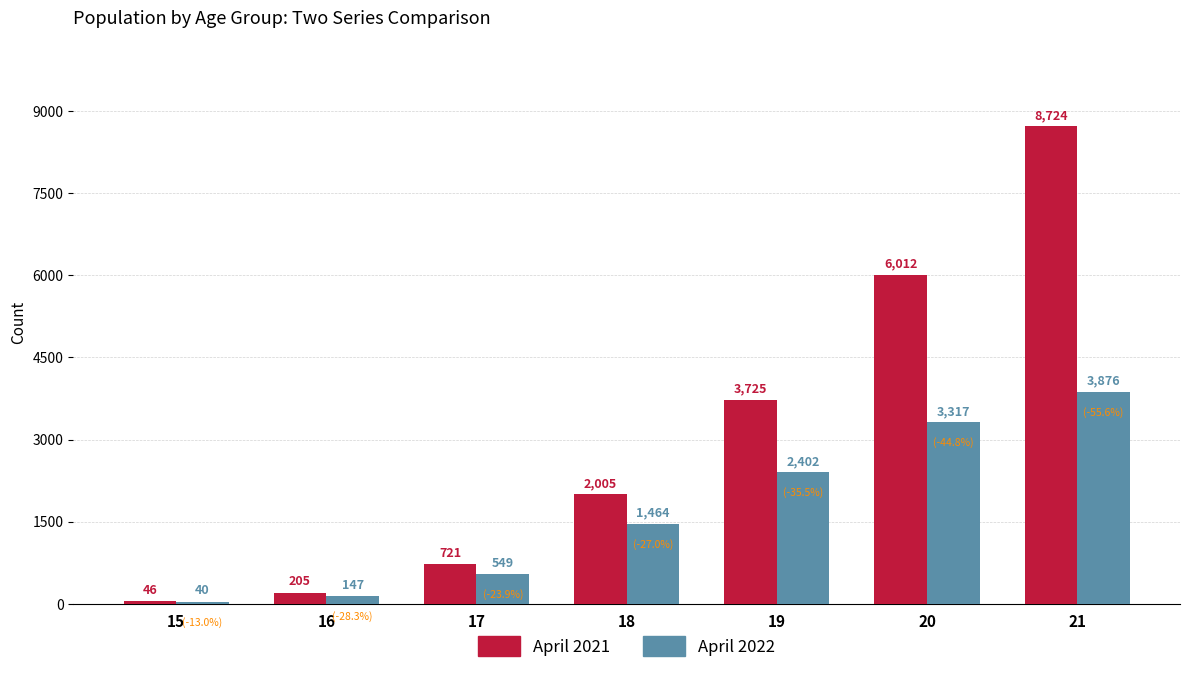

What is the value of the April 2021 bar at the 1st from the left?

46